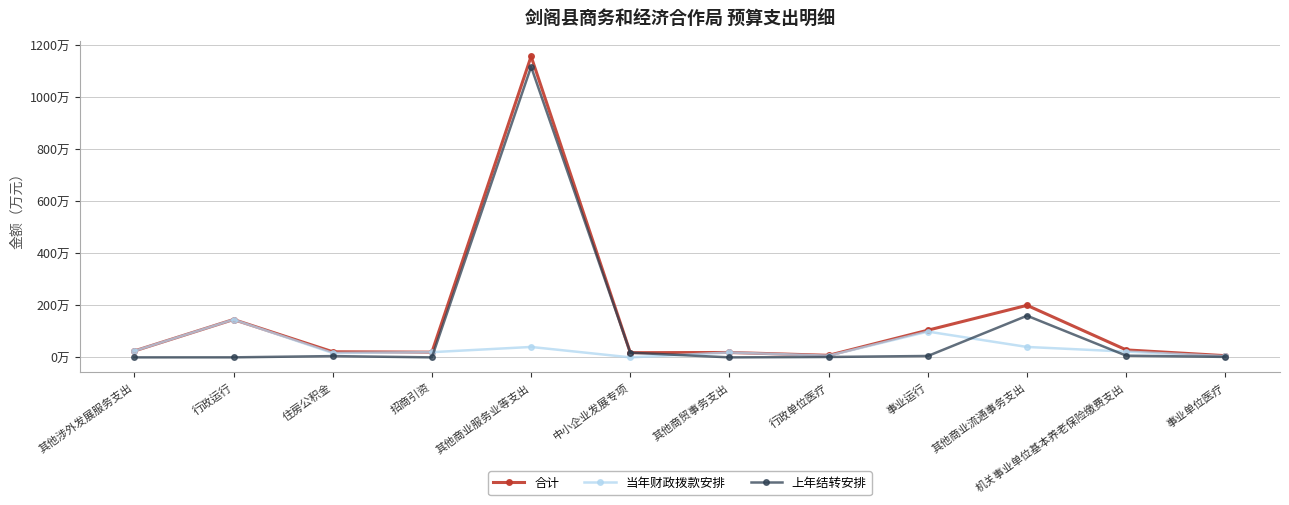

What is the value of the 上年结转安排 point at the 12th from the left?

1.8